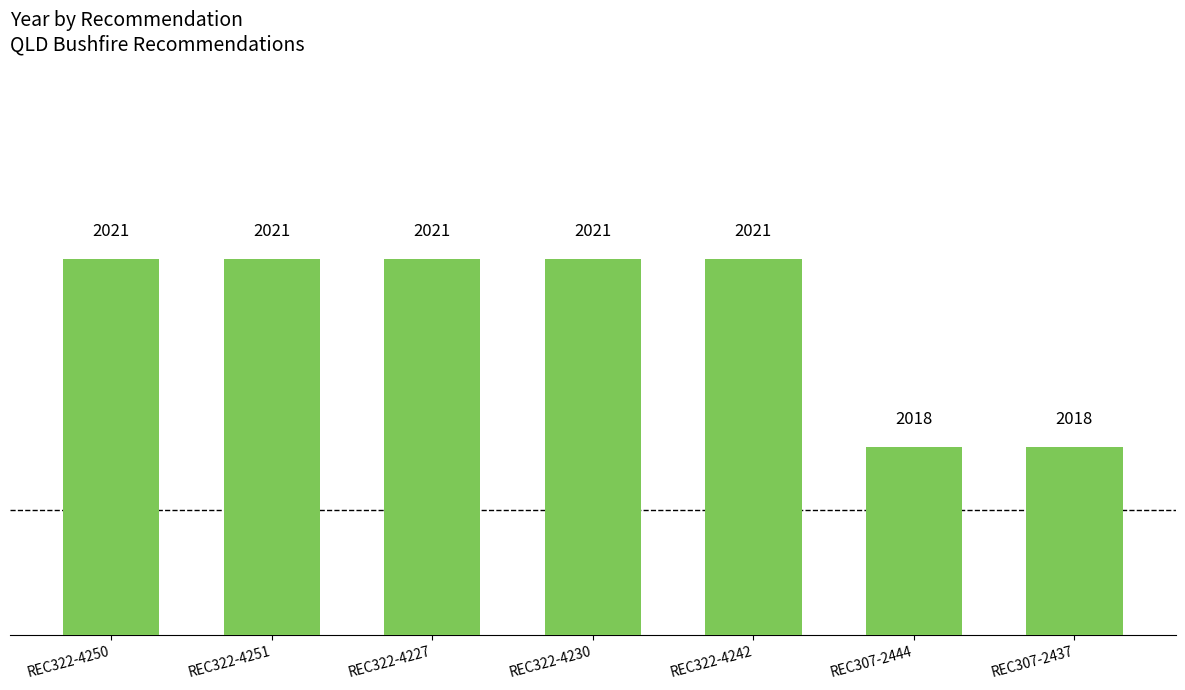

How many bars are there in total?

7